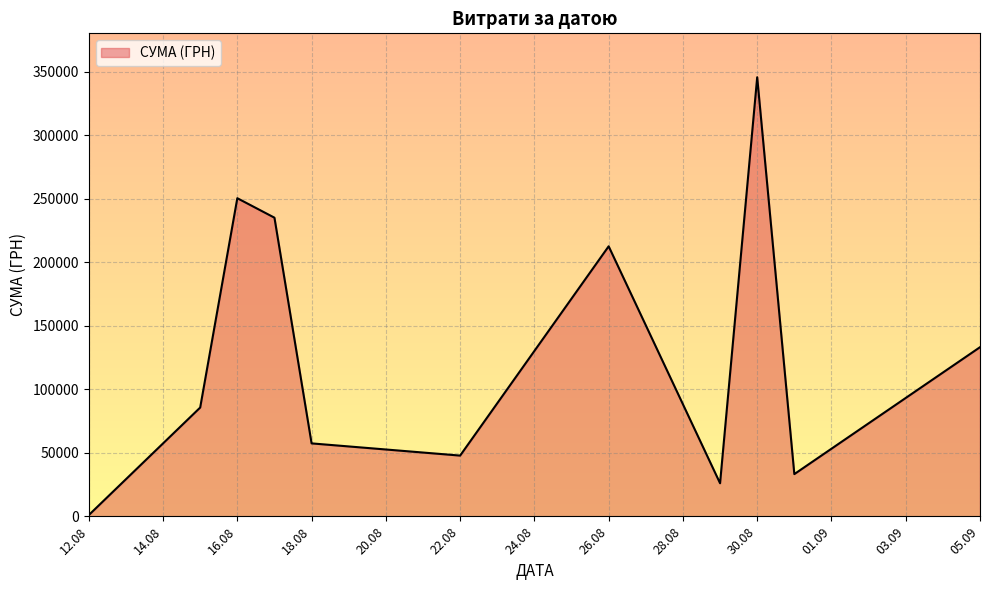

What is the maximum value shown in the chart?

345687.3